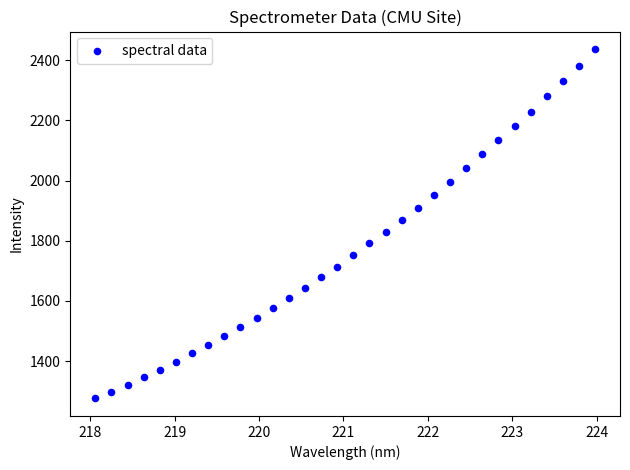

What is the range of Y values (max minus min)?

1160.3